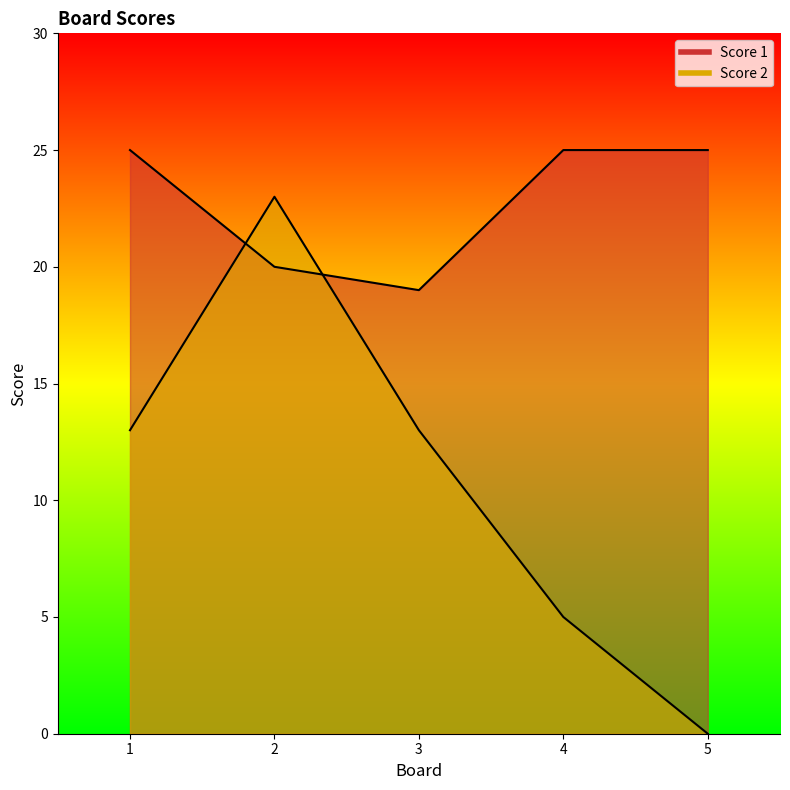

Reading left to right, transcribe all the data shown in this chart.

Score 1: 1=25	2=20	3=19	4=25	5=25
Score 2: 1=13	2=23	3=13	4=5	5=0